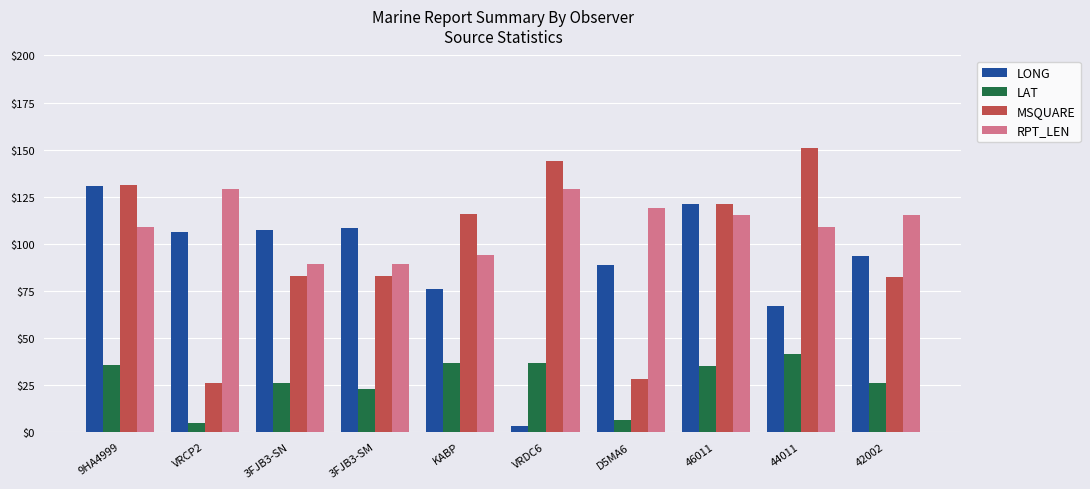

What is the difference between the maximum and second lowest values in the MSQUARE series?

123.0